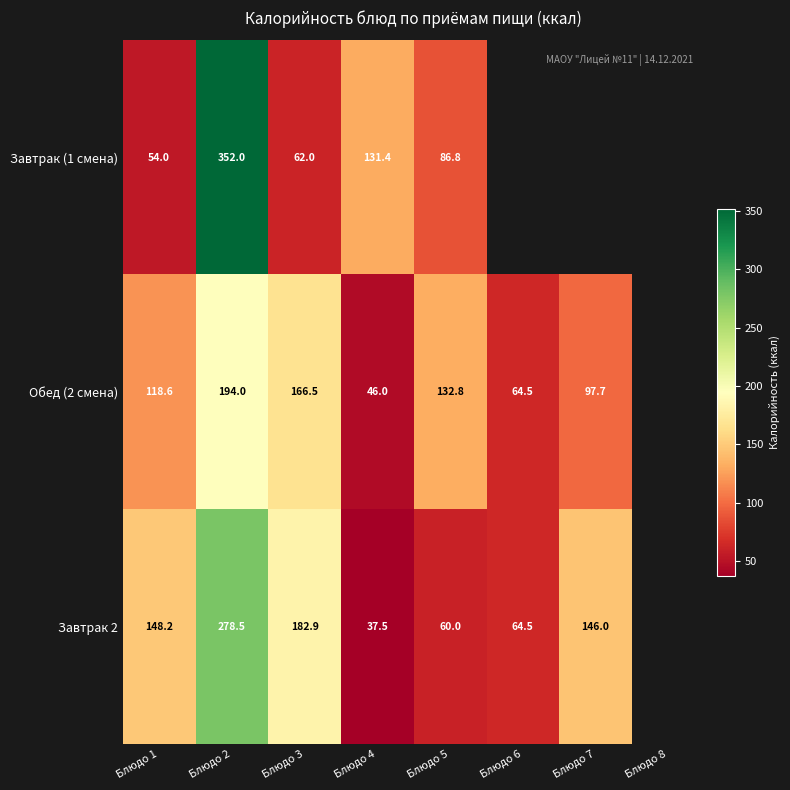

What is the difference between the Завтрак 2 values at Блюдо 5 and Блюдо 1?

88.2